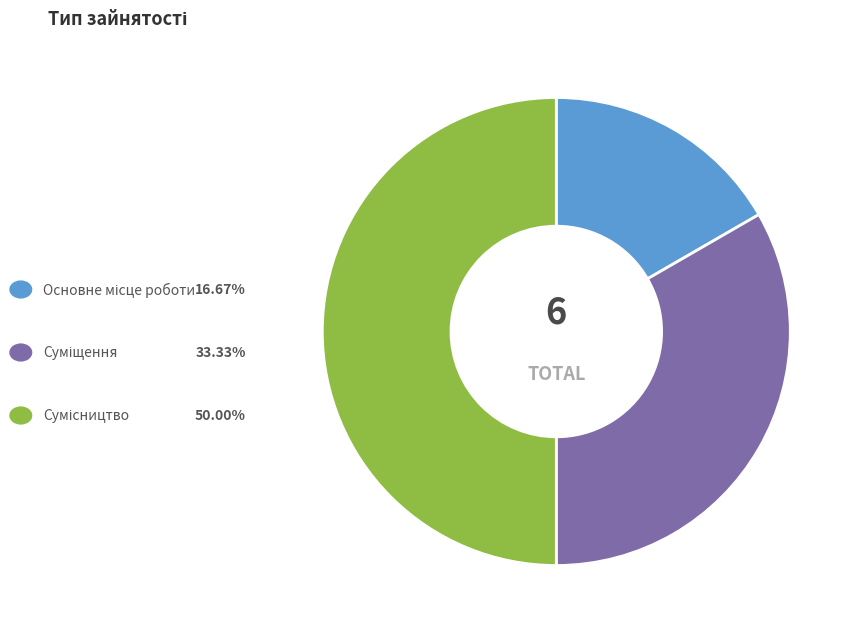

What is the largest slice in the pie chart?

Сумісництво